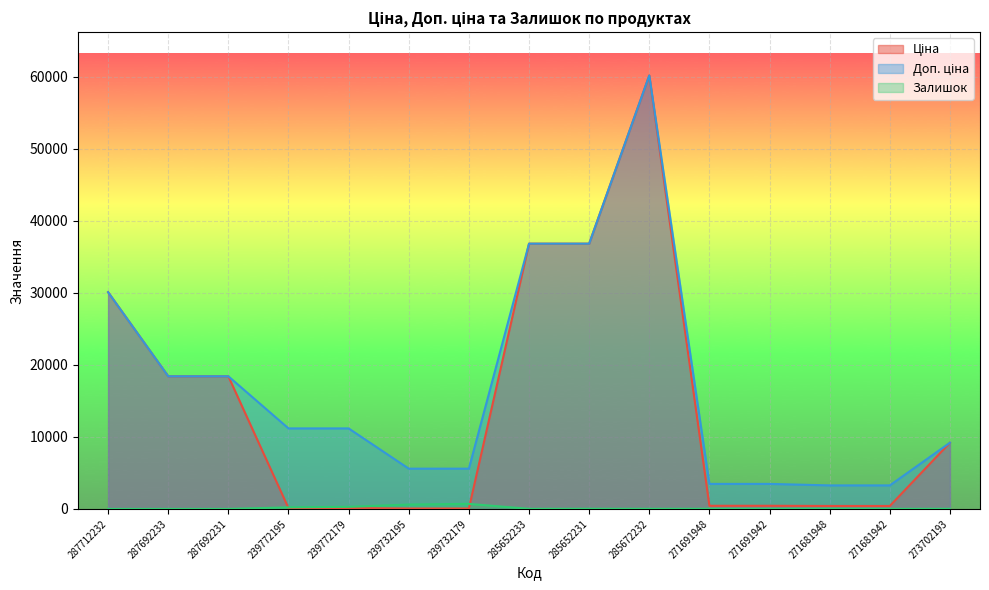

What position from the left is 271681942?

14